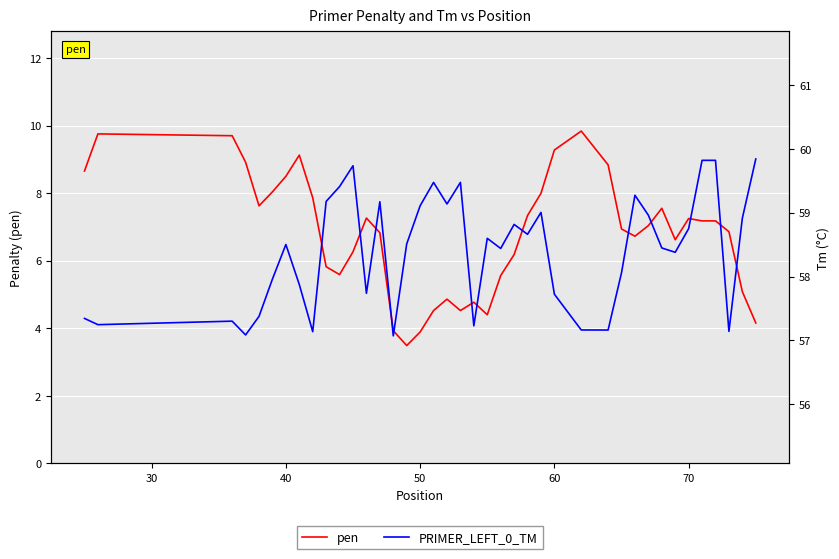

What is the average value of the pen series?

6.8